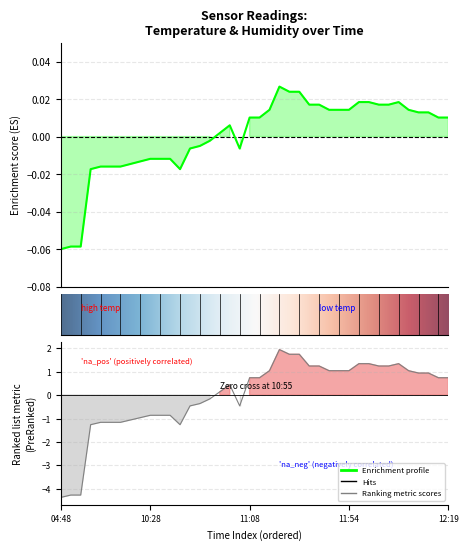

How many points are lower than both their immediate neighbors (excluding endpoints)?

2